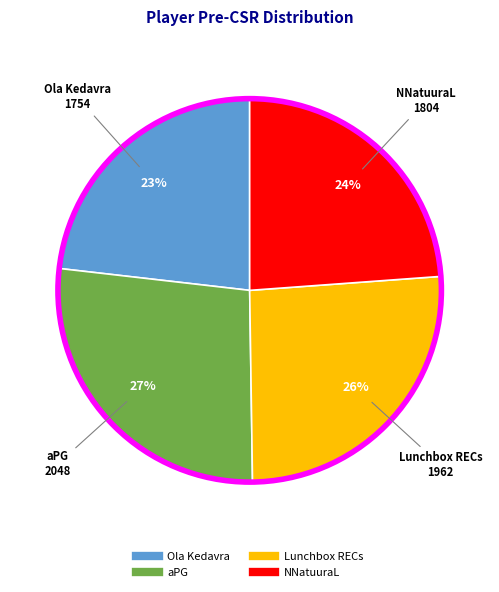

Do Ola Kedavra and NNatuuraL together represent more than half of the pie?

No